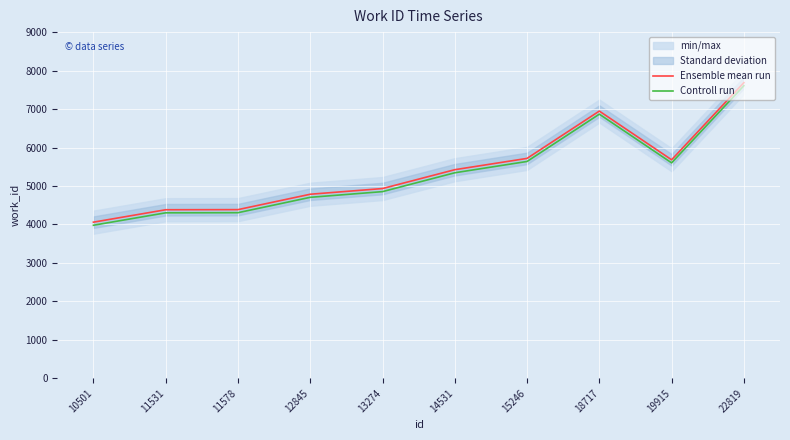

Rank the categories by Ensemble mean run value from lowest to highest.

10501, 11531, 11578, 12845, 13274, 14531, 19915, 15246, 18717, 22819